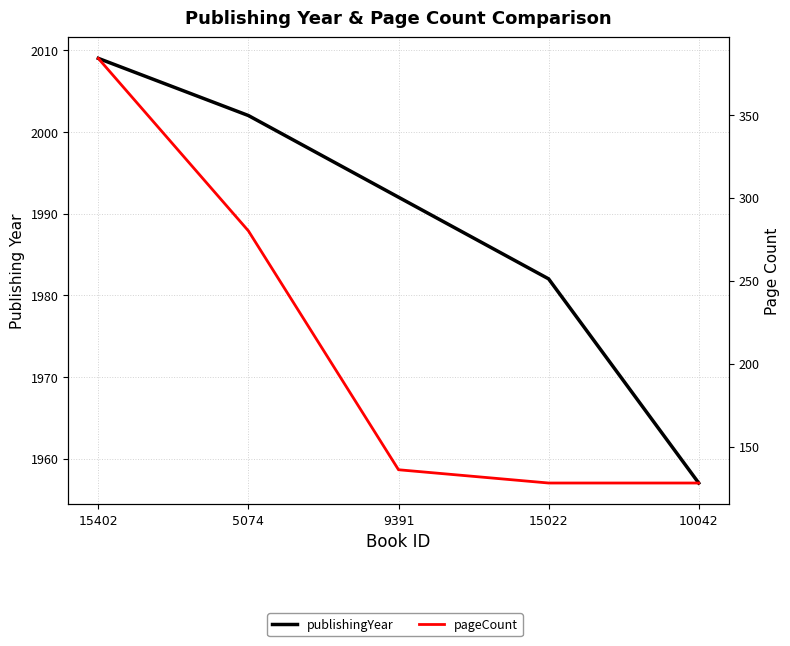

What is the label of the 5th point from the left?

10042